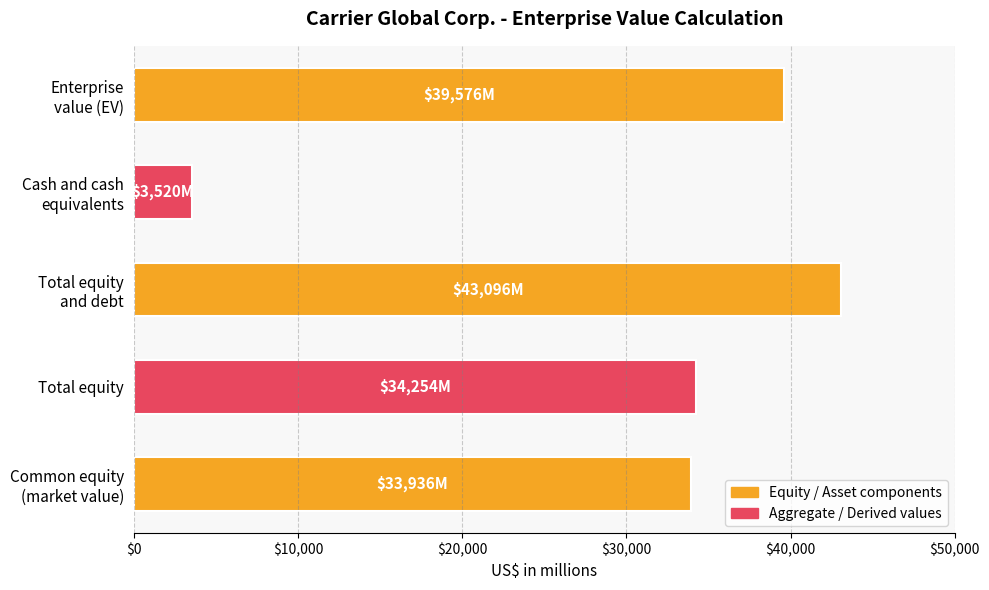

What is the difference between the maximum and minimum values?

39576